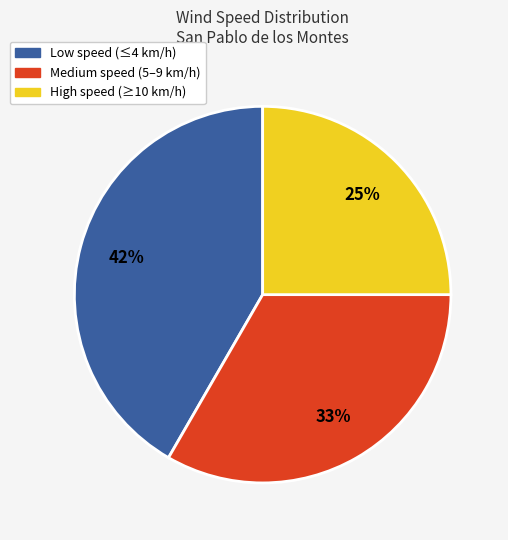

How many segments does this pie chart have?

3